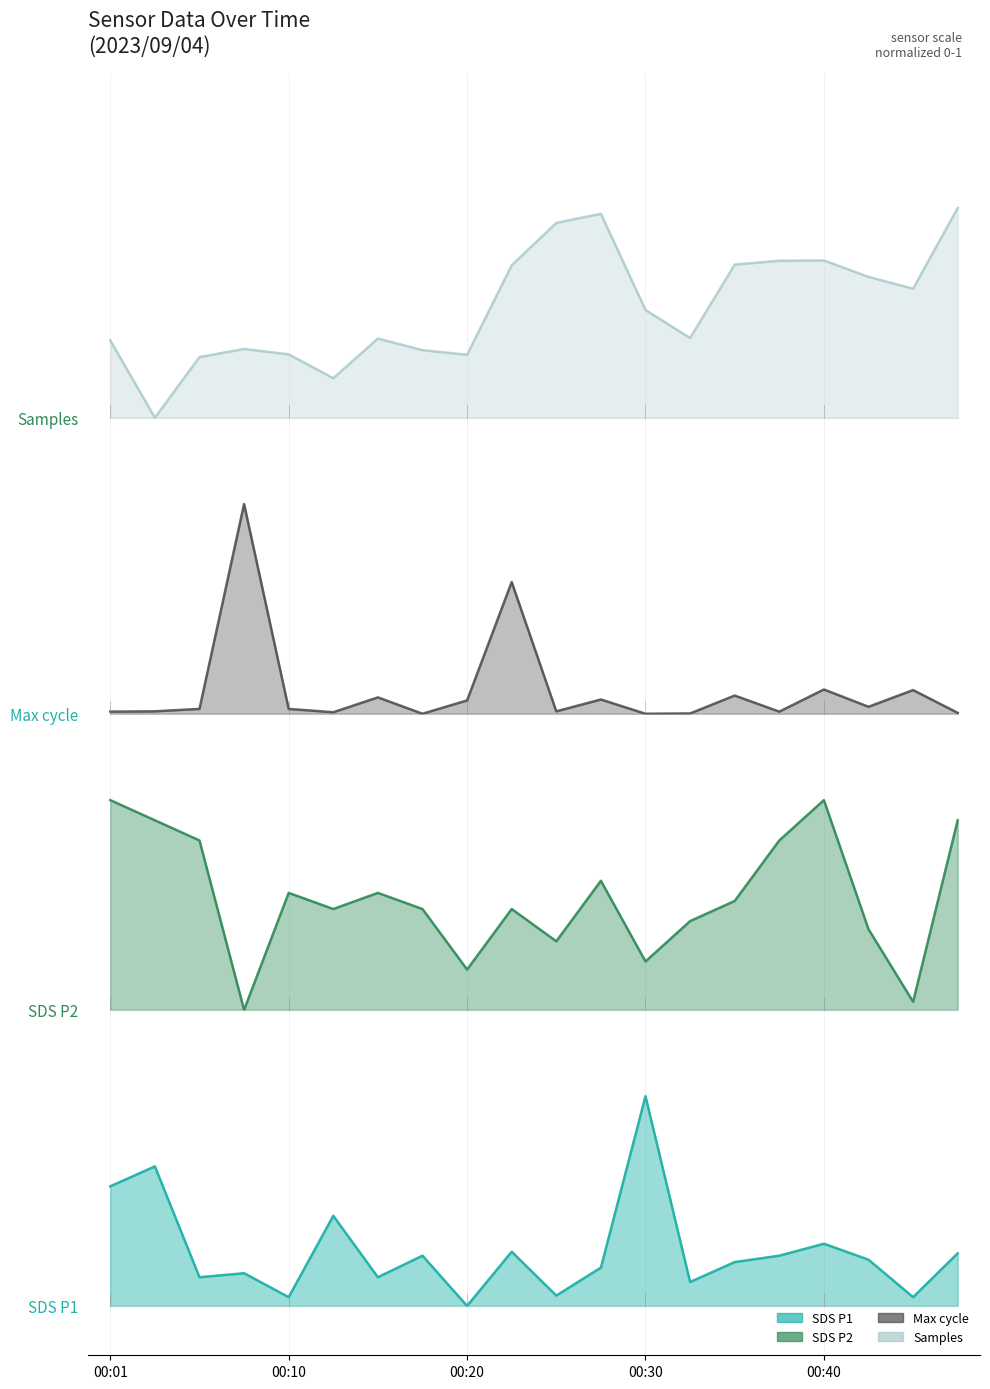

How many data points does each series have?

20